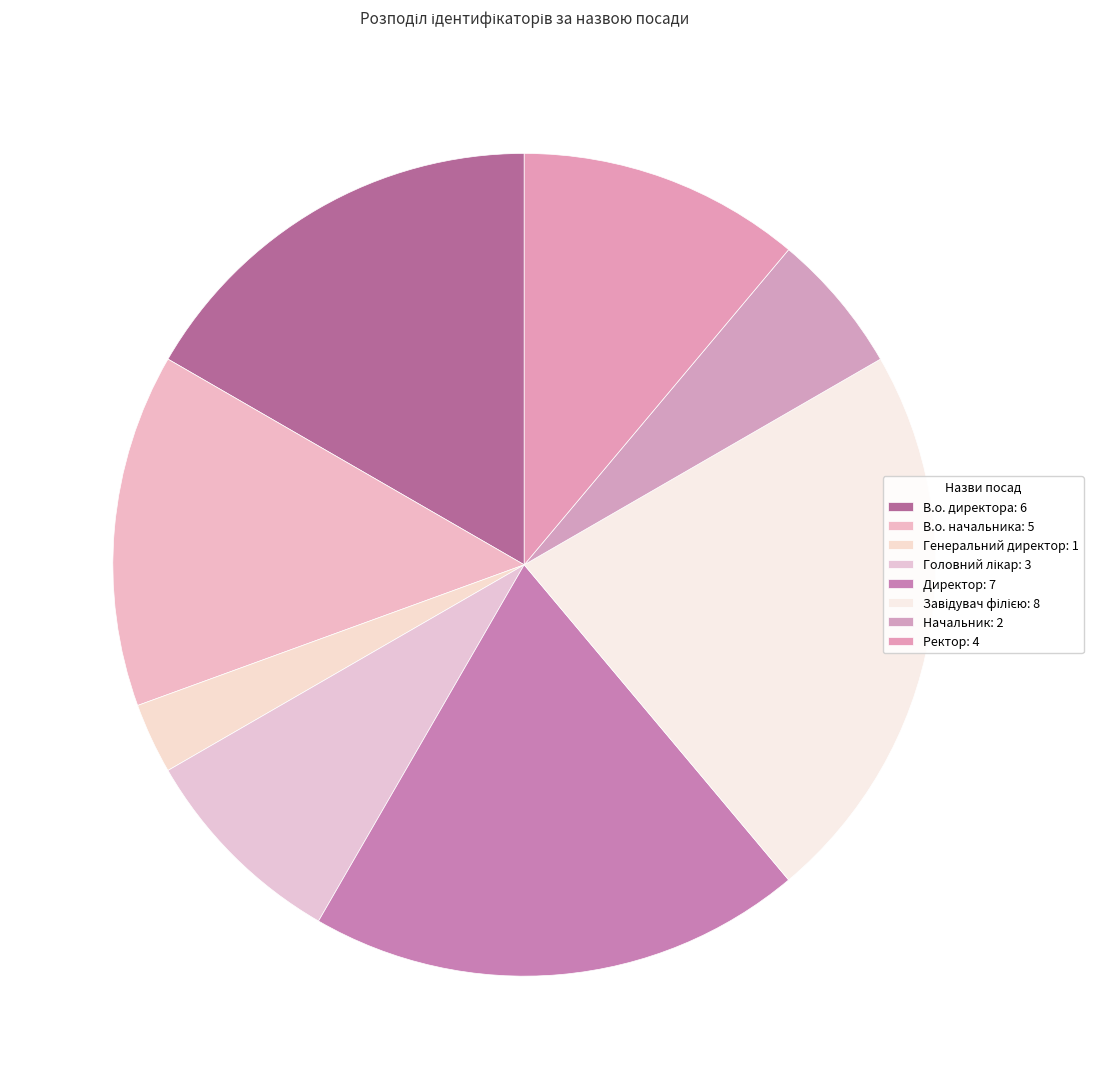

To the nearest percent, what is the combined percentage of Директор and Головний лікар?

28%